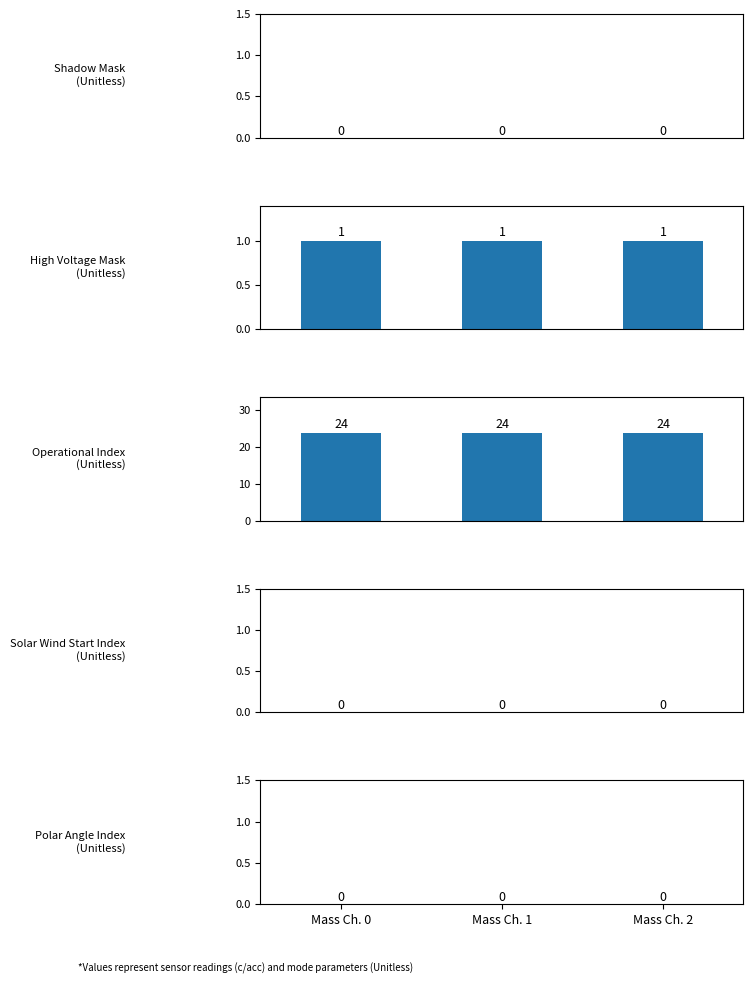

At which label does Polar Angle Index
(Unitless) reach its peak?

Mass Ch. 0